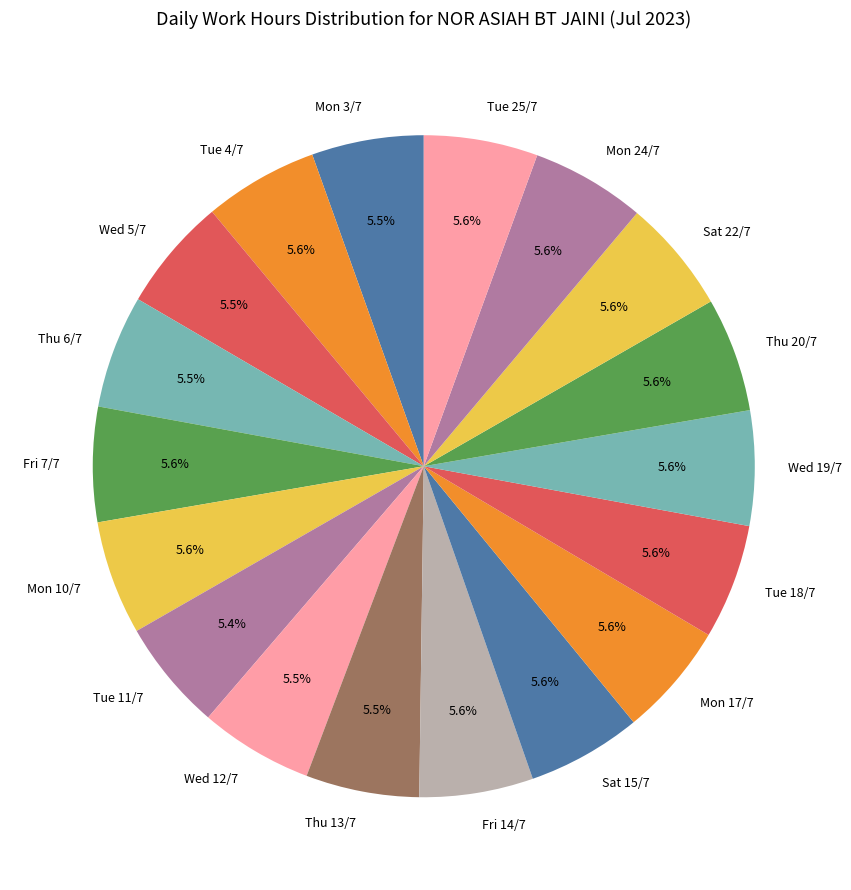

What is the ratio of the value at Mon 24/7 to the value at Thu 13/7?

1.0